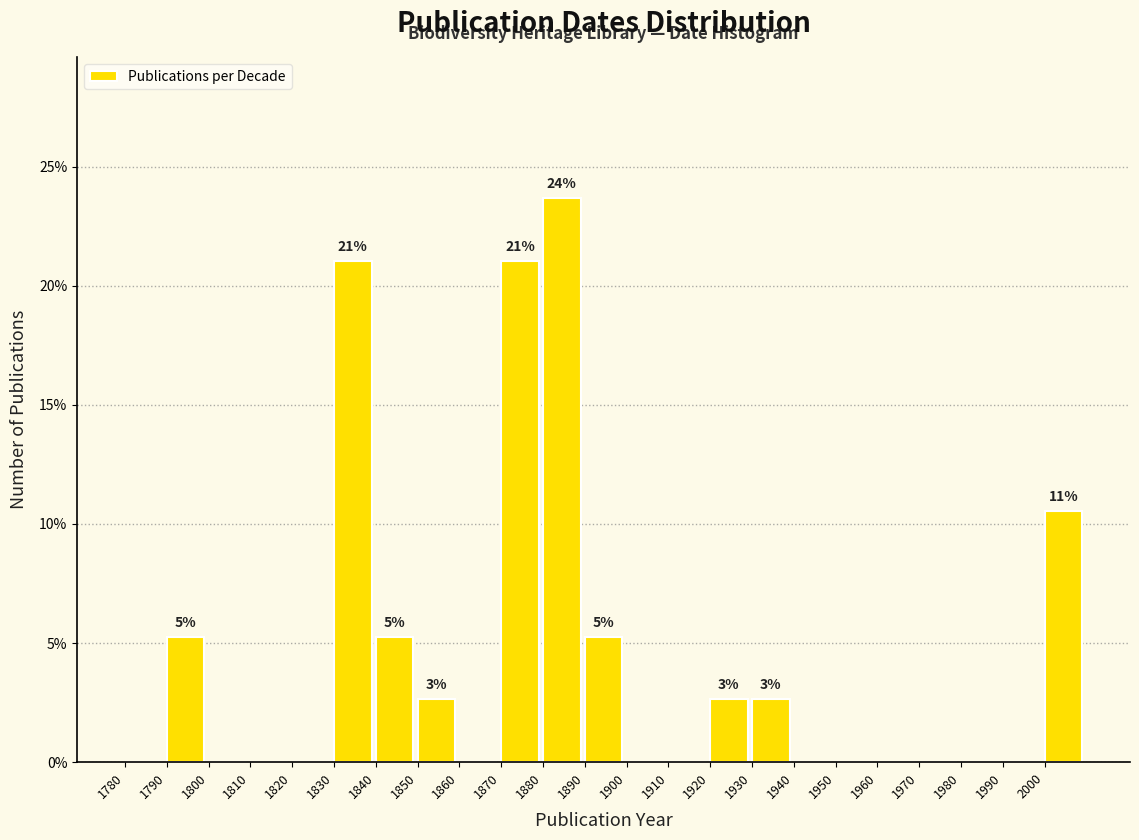

Reading right to left, list all the values displayed in this chart.

2000=10.5	1990=0.0	1980=0.0	1970=0.0	1960=0.0	1950=0.0	1940=0.0	1930=2.6	1920=2.6	1910=0.0	1900=0.0	1890=5.3	1880=23.7	1870=21.1	1860=0.0	1850=2.6	1840=5.3	1830=21.1	1820=0.0	1810=0.0	1800=0.0	1790=5.3	1780=0.0